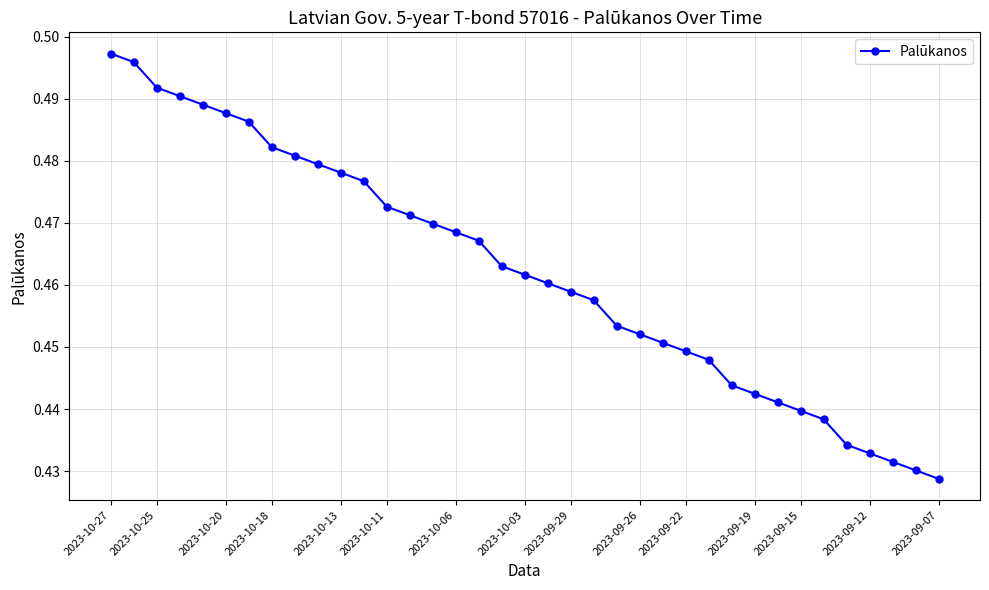

What is the sum of all values?

17.1